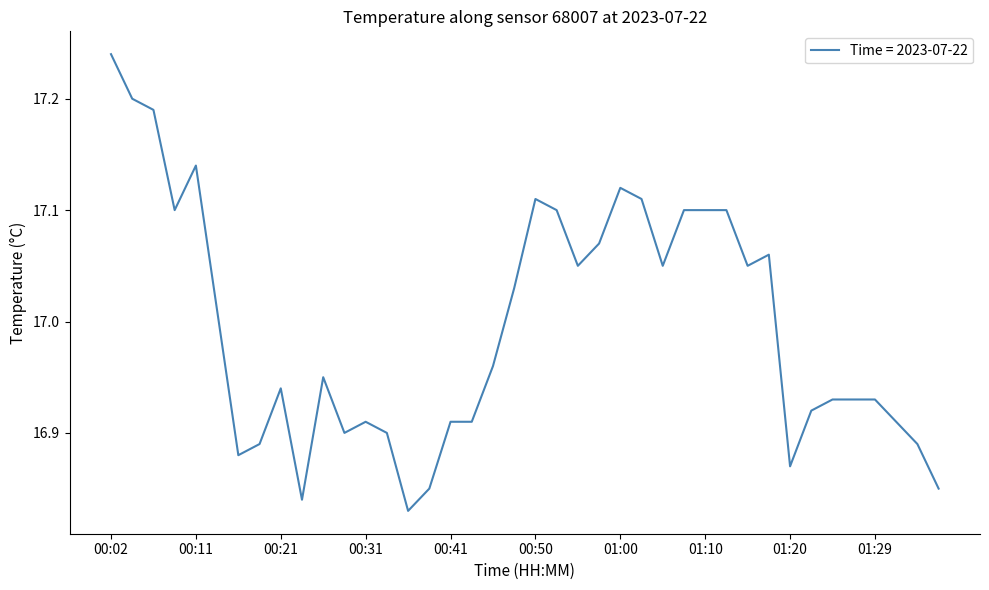

How many points are higher than both their immediate neighbors (excluding endpoints)?

7